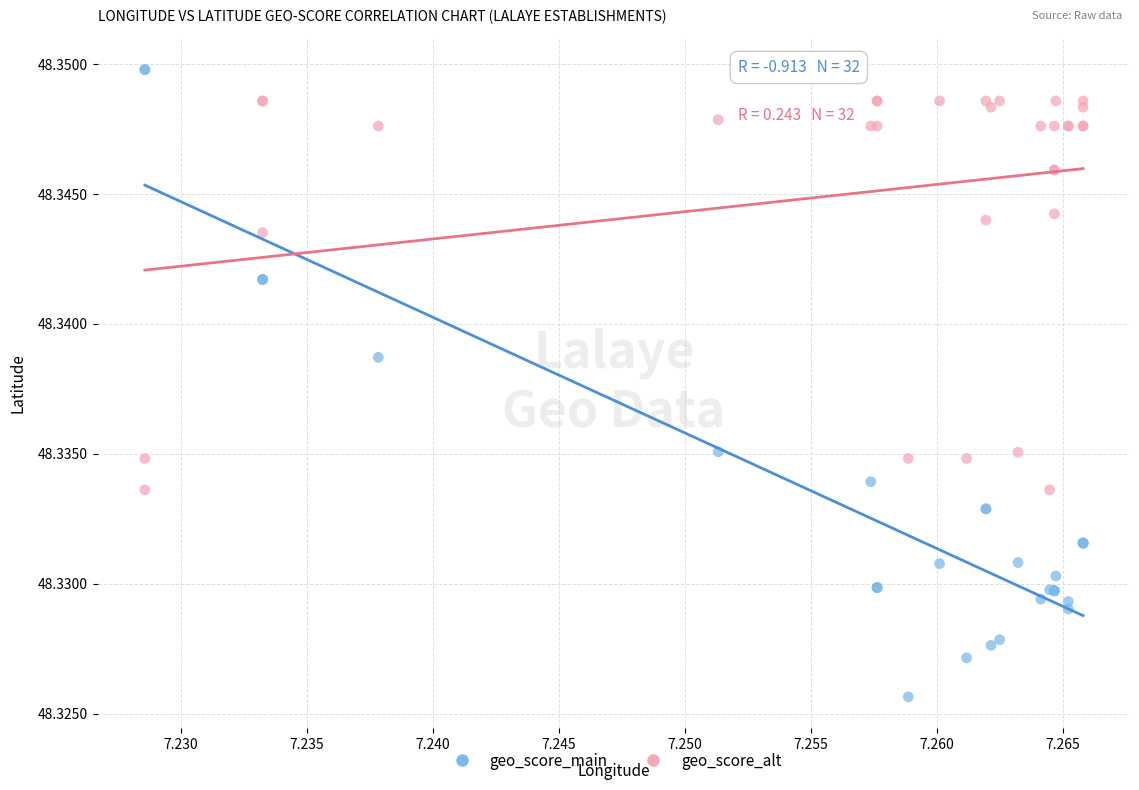

Which series contains the highest Y value?

geo_score_main